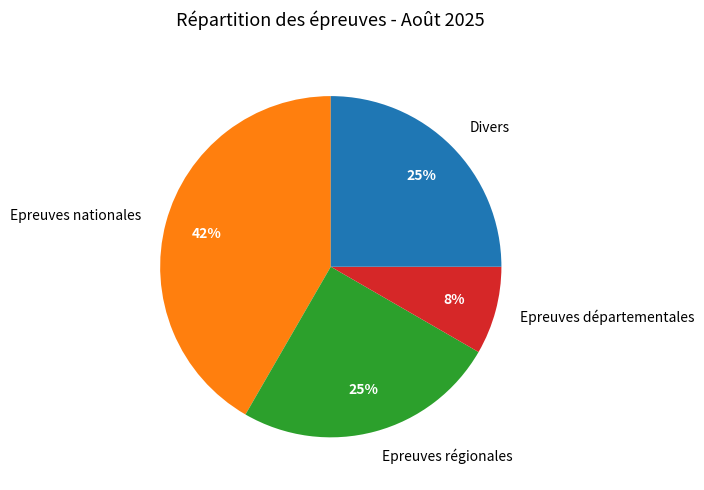

The Divers slice represents 25% of the pie. True or false?

True